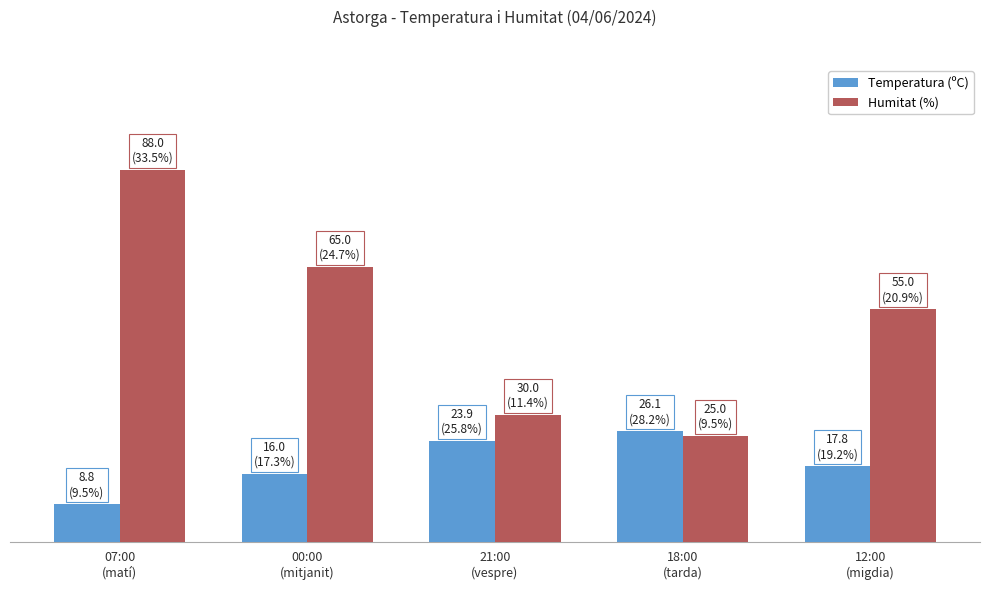

Rank the series by their maximum value, from highest to lowest.

Humitat (%), Temperatura (ºC)